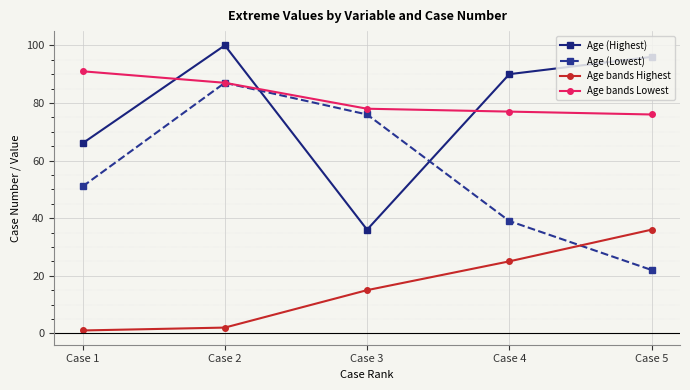

Reading right to left, list all the values displayed in this chart.

Age (Highest): Case 5=96	Case 4=90	Case 3=36	Case 2=100	Case 1=66
Age (Lowest): Case 5=22	Case 4=39	Case 3=76	Case 2=87	Case 1=51
Age bands Highest: Case 5=36	Case 4=25	Case 3=15	Case 2=2	Case 1=1
Age bands Lowest: Case 5=76	Case 4=77	Case 3=78	Case 2=87	Case 1=91